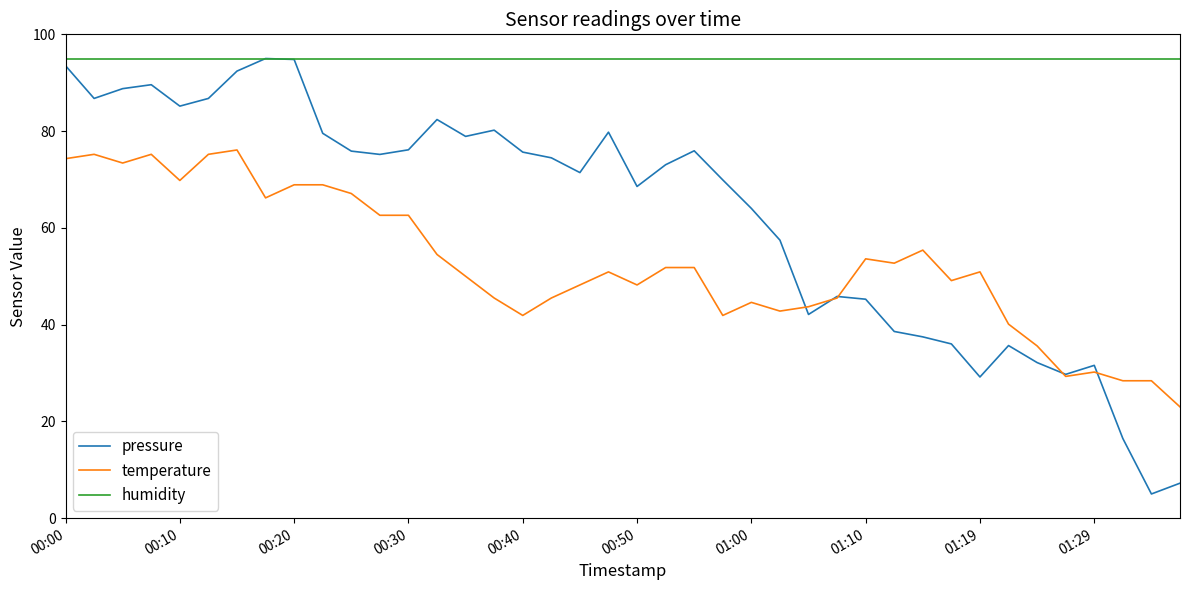

List the series in order of their overall mean, lowest first.

temperature, pressure, humidity